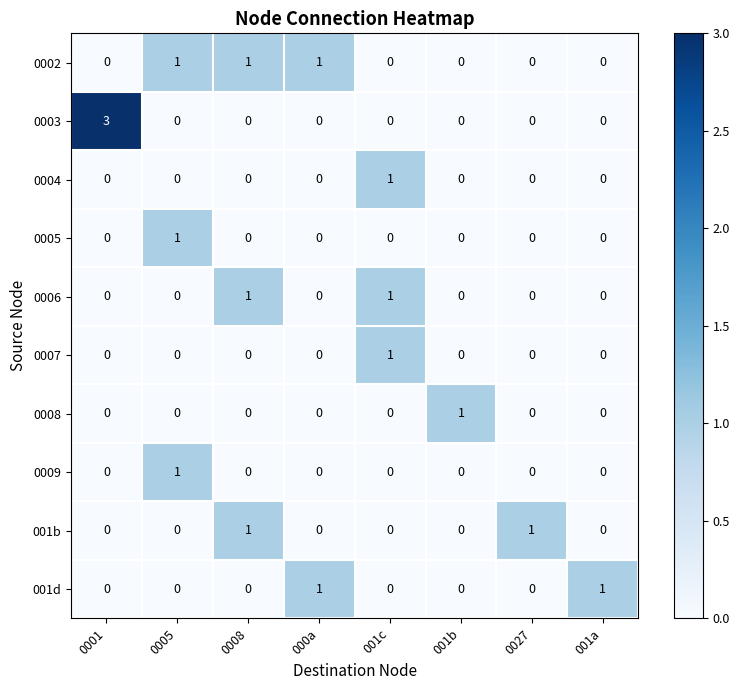

Count the 0005 values in the range 0 to 1.

8